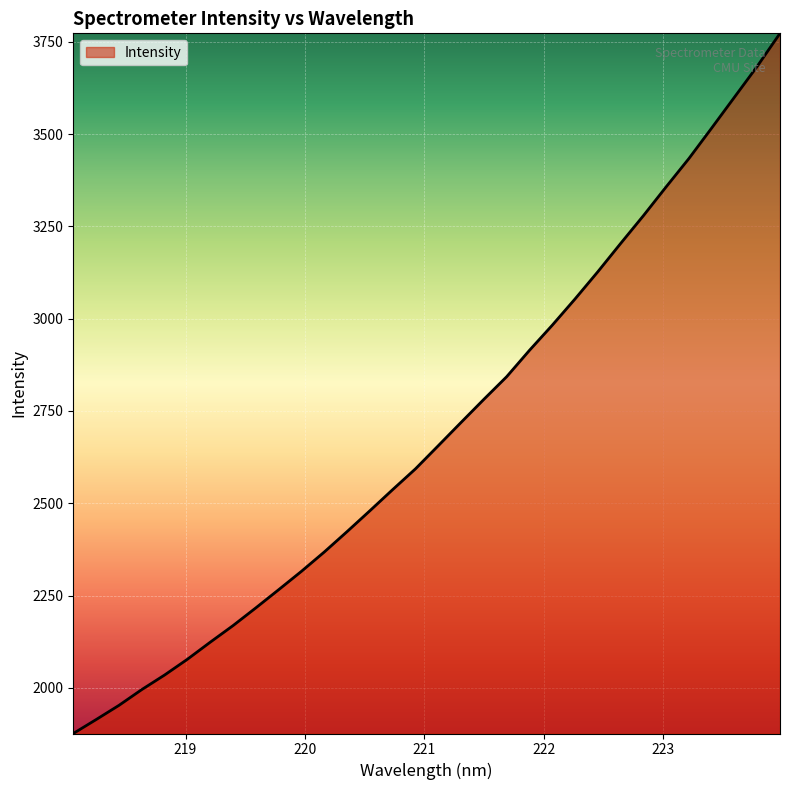

What is the maximum value shown in the chart?

3773.3